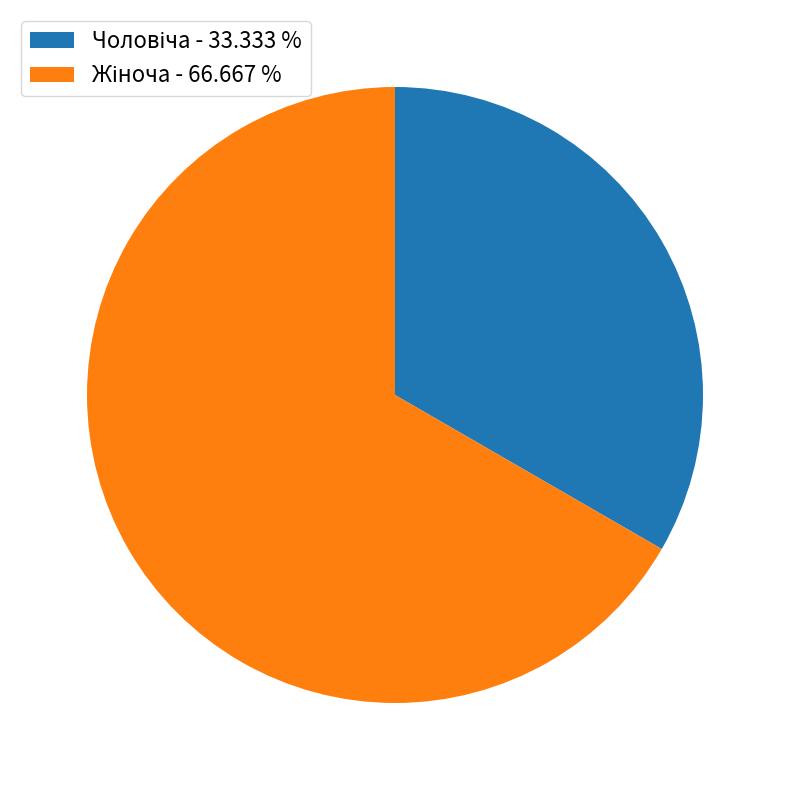

Is there a majority slice in this chart?

Yes